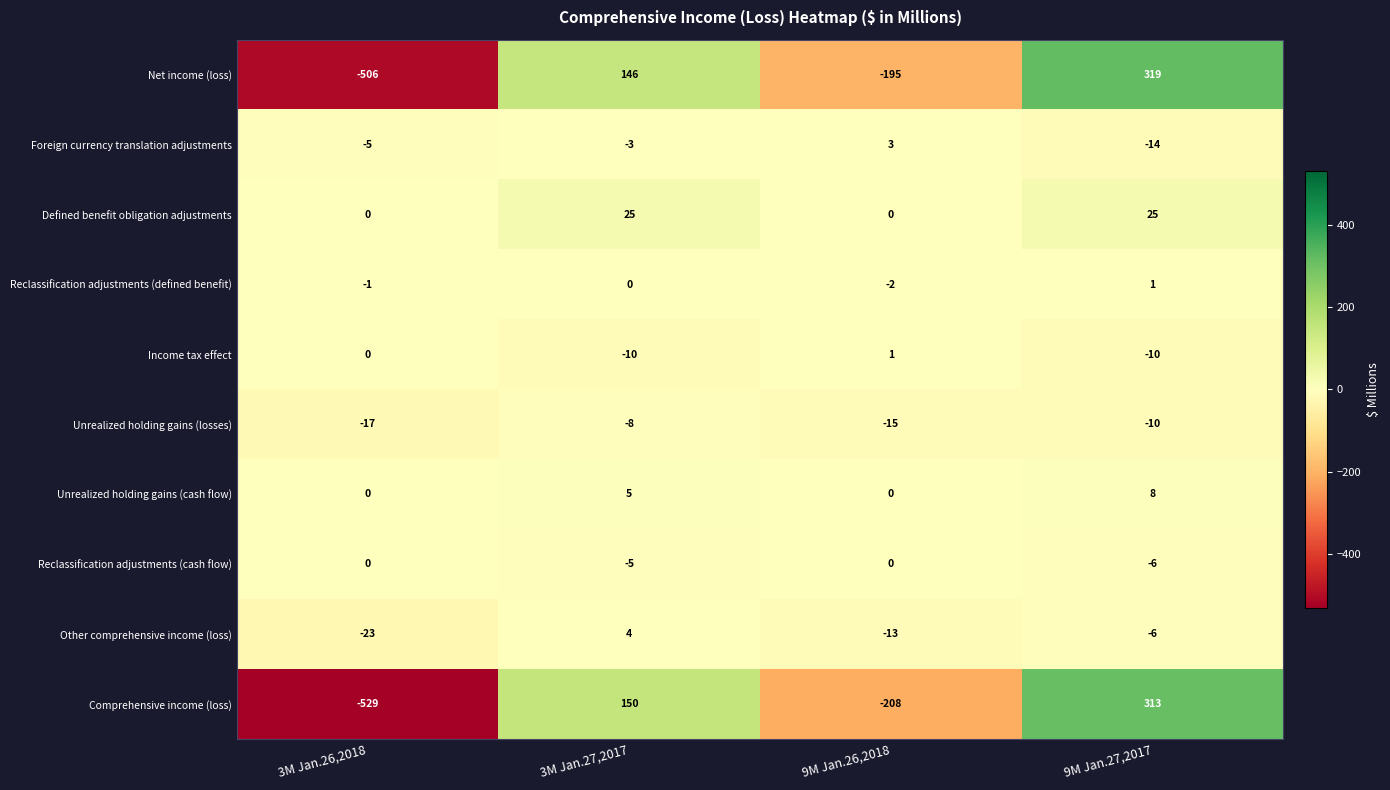

What is the sum of the Unrealized holding gains (cash flow) values at 9M Jan.26,2018 and 3M Jan.27,2017?

5